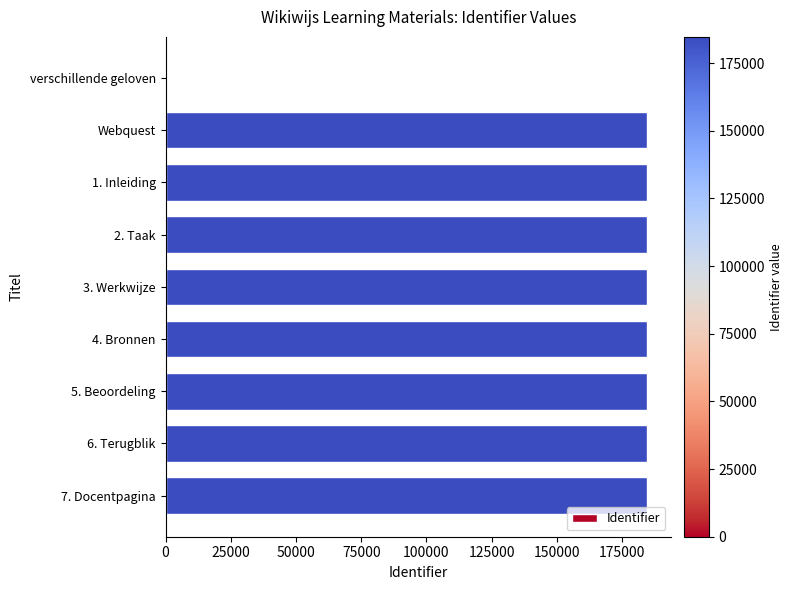

Approximately how many times larger is the value at Webquest compared to 5. Beoordeling?

1.0